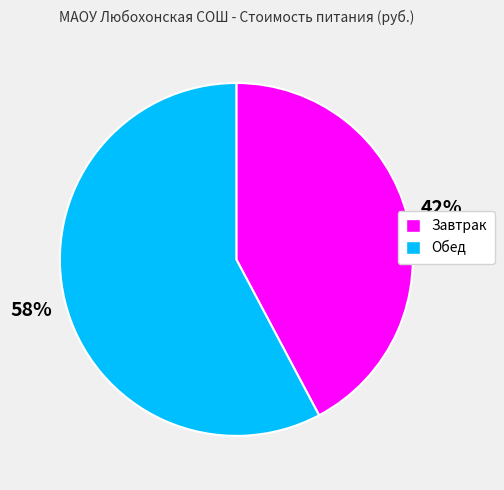

To the nearest percent, what is the difference between the largest and smallest slice percentages?

16%